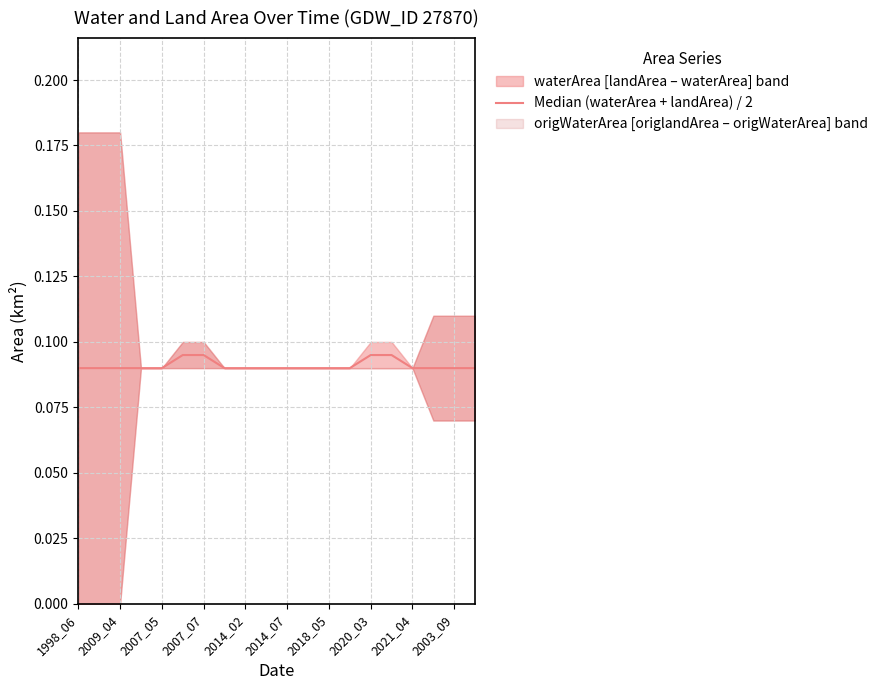

Reading left to right, list all the values displayed in this chart.

0.1	0.1	0.1	0.1	0.1	0.1	0.1	0.1	0.1	0.1	0.1	0.1	0.1	0.1	0.1	0.1	0.1	0.1	0.1	0.1